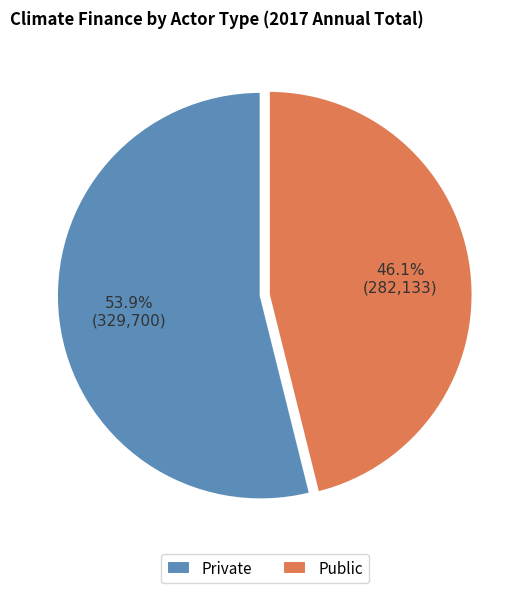

To the nearest percent, what is the average slice percentage?

50%